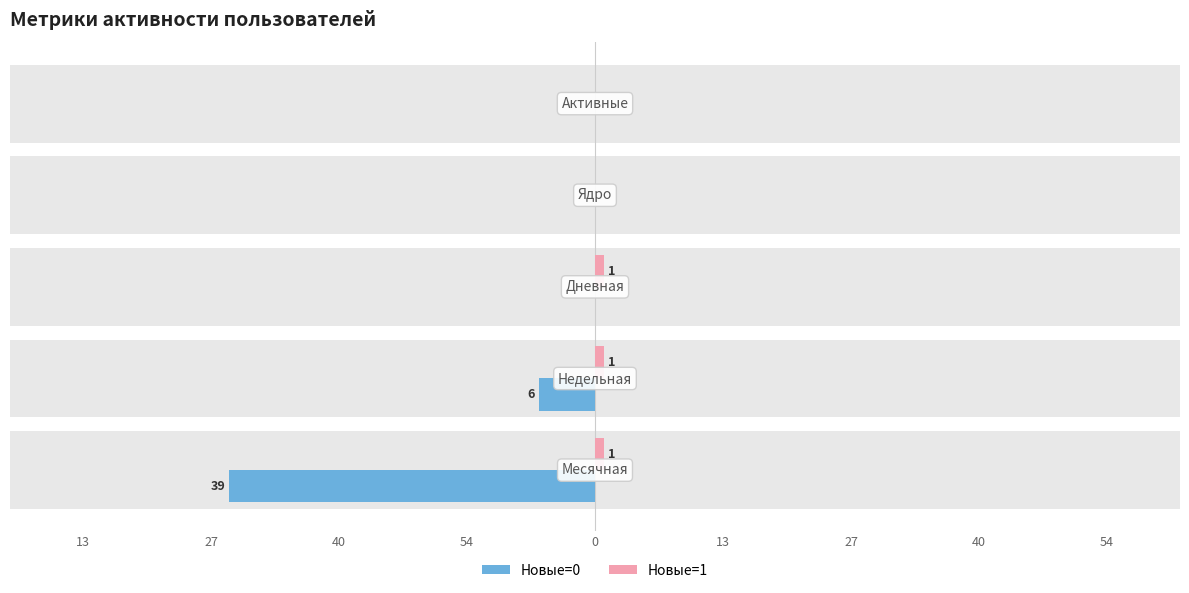

How many values in the Новые=1 series are below 1?

2